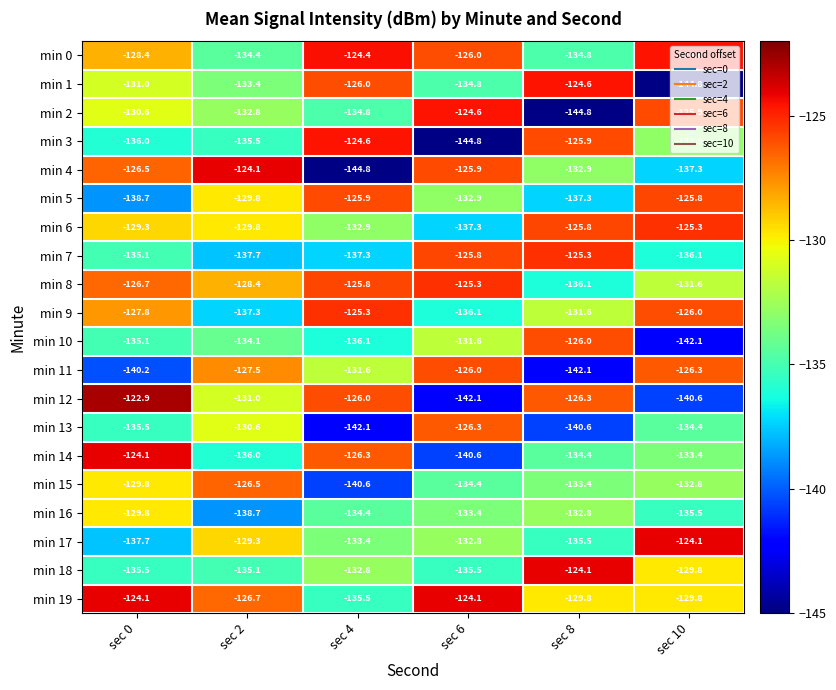

Is it true that min 3 equals -124.6 at sec 4?

True